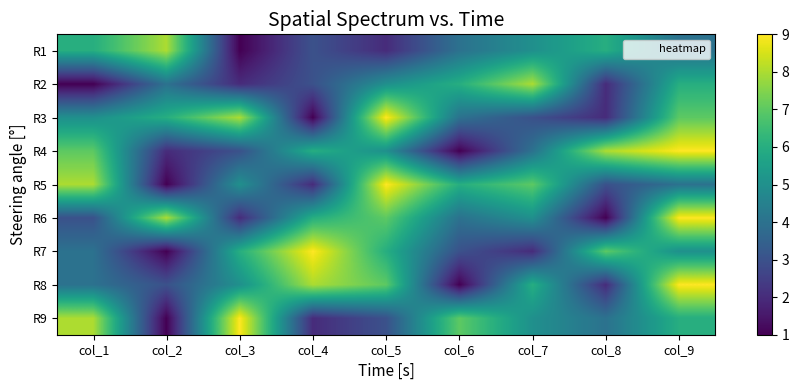

At which category does the chart reach its peak across all series?

col_5